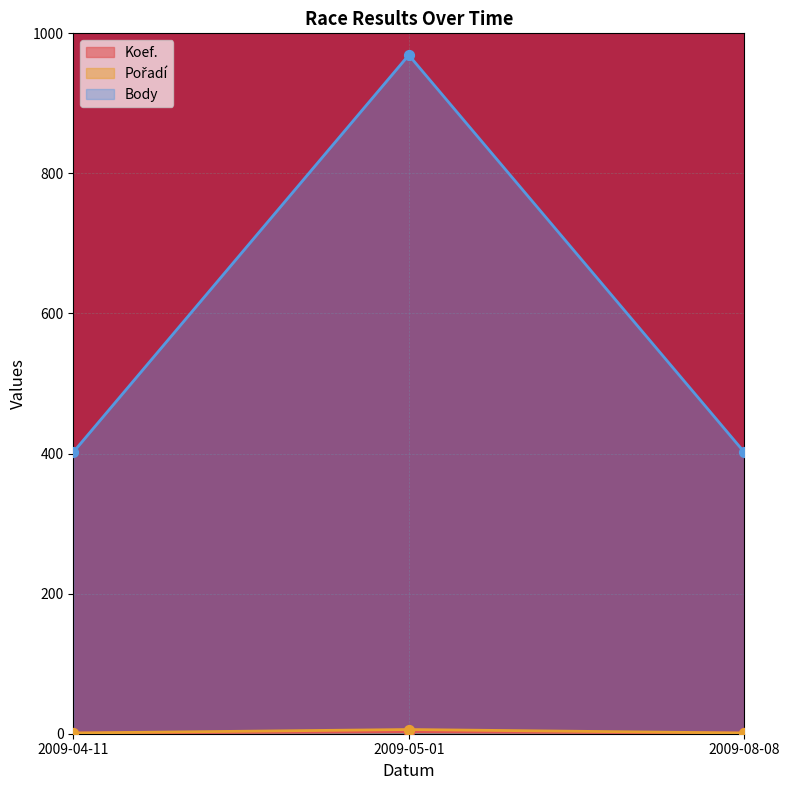

Is the value of Koef. at 2009-05-01 greater than the value of Pořadí at 2009-05-01?

No